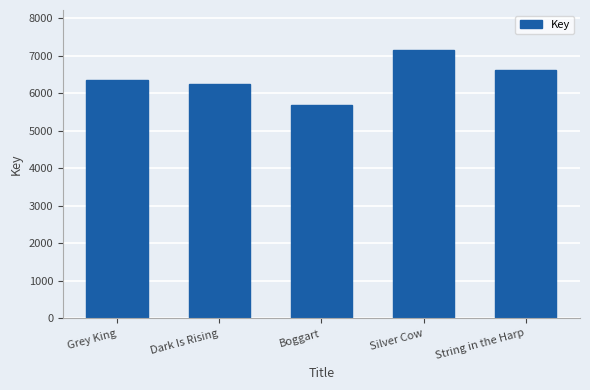

Which label corresponds to the smallest value in the chart?

Boggart